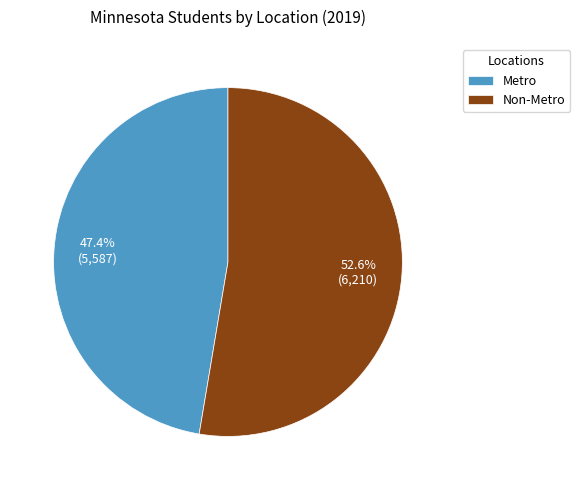

The Non-Metro slice represents 53% of the pie. True or false?

True